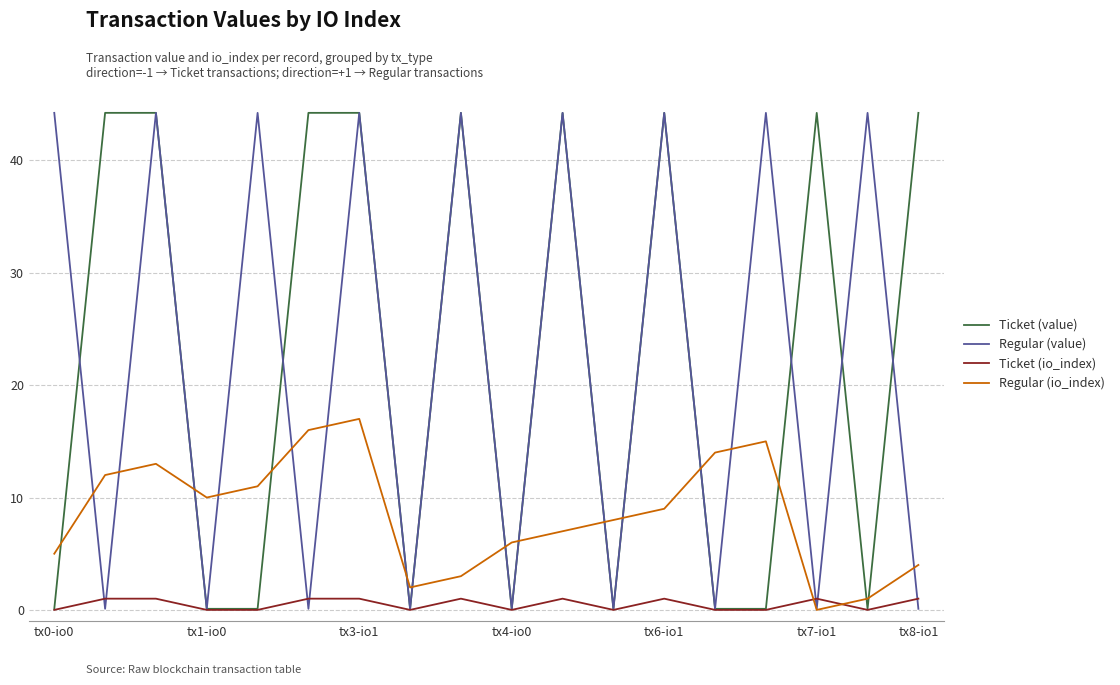

What is the highest value of the Regular (value) series?

44.2